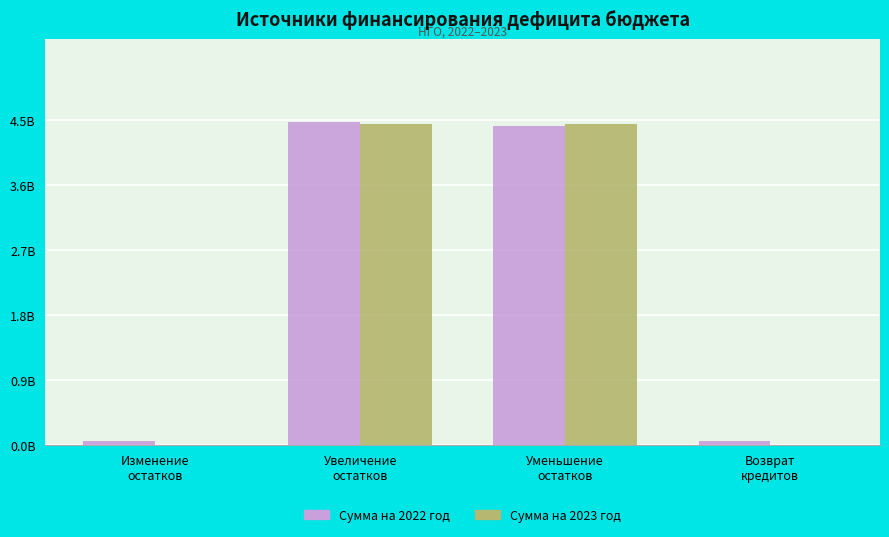

At Изменение
остатков, list the series in order from largest to smallest.

Сумма на 2022 год, Сумма на 2023 год